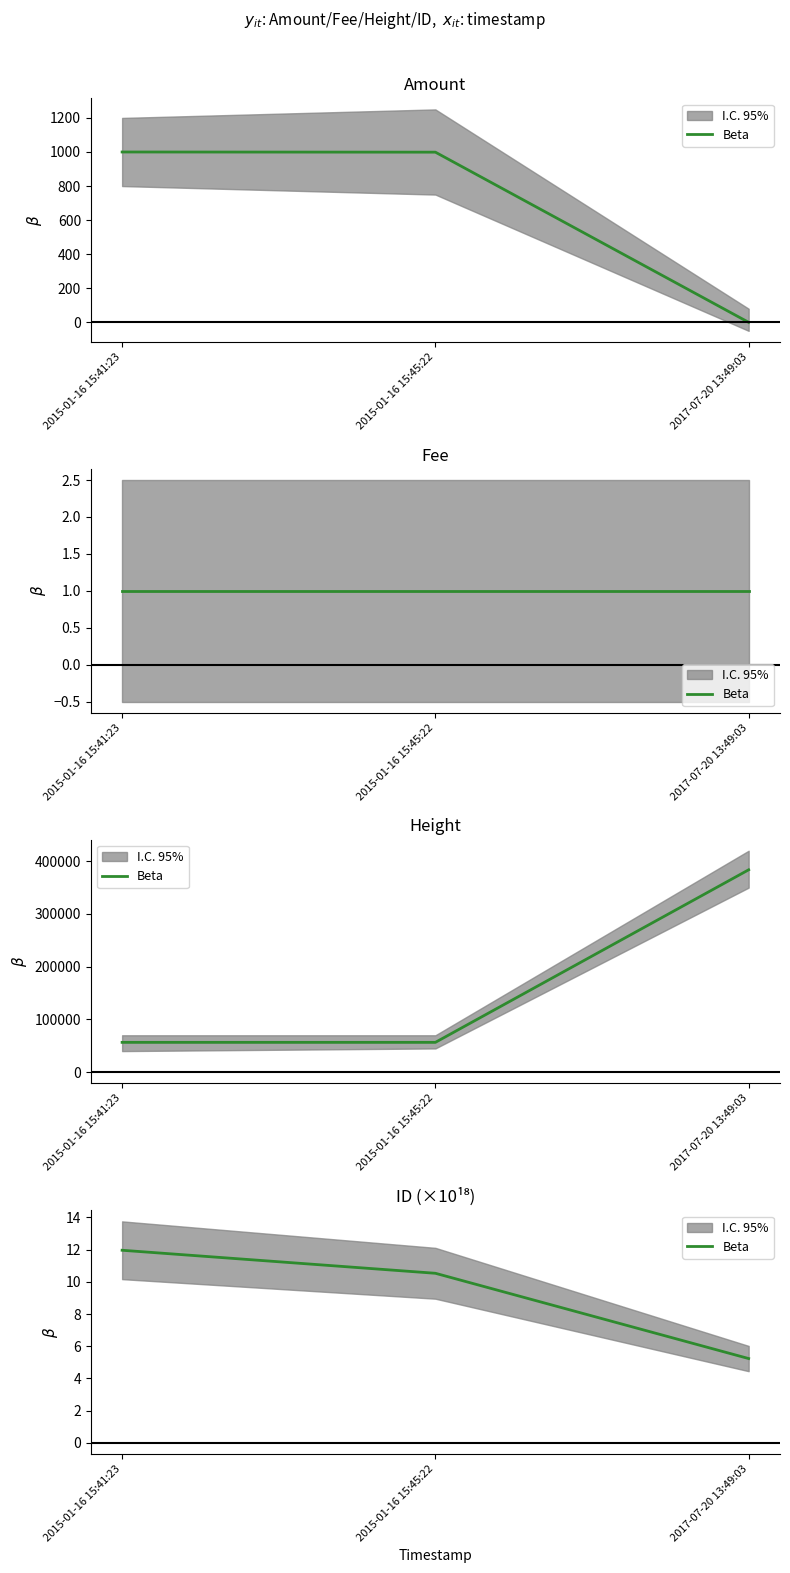

How many values are below 10?

1